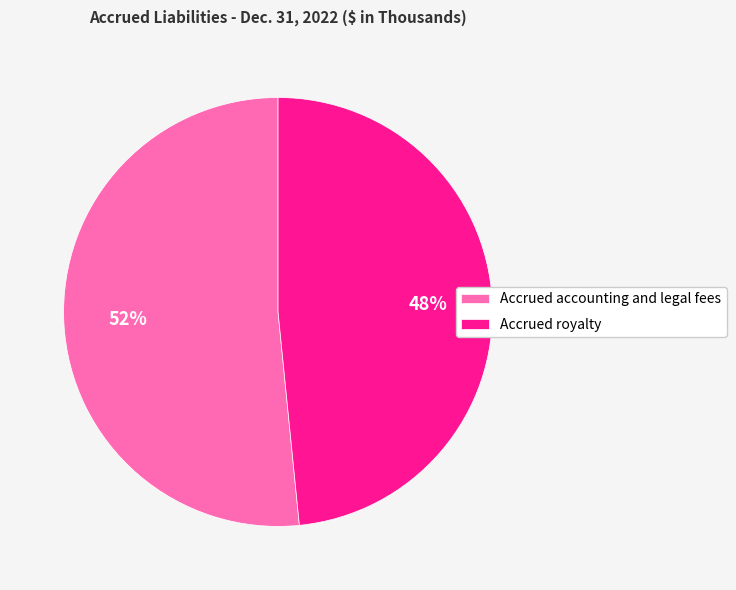

How many slices are in this pie chart?

2